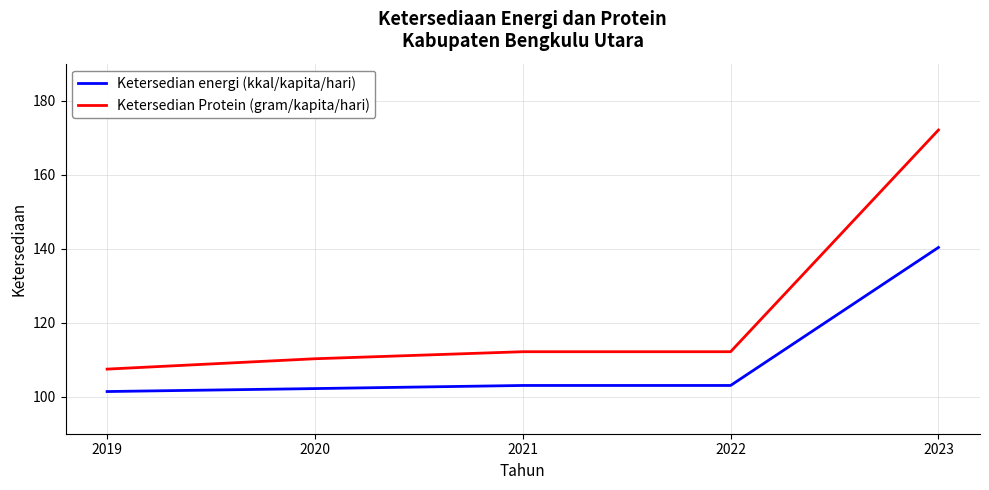

True or false: Ketersedian Protein (gram/kapita/hari) and Ketersedian energi (kkal/kapita/hari) cross at least once.

False